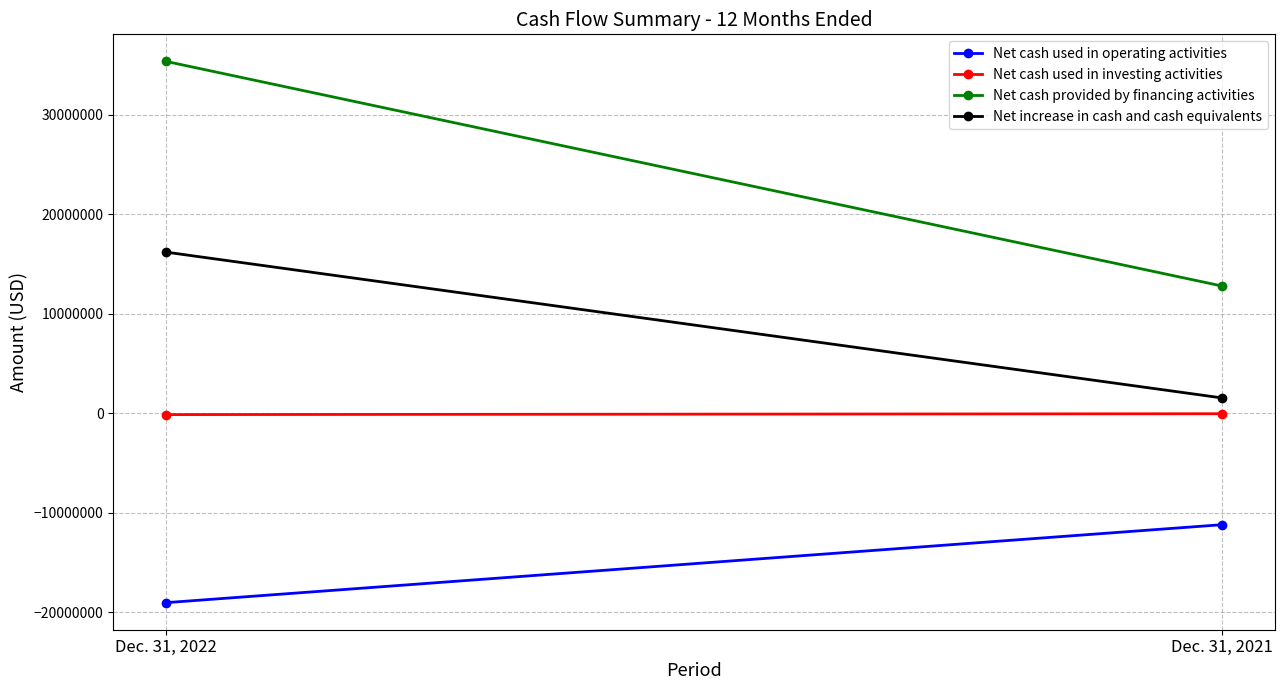

The value of Net cash used in investing activities at Dec. 31, 2021 is -68461. True or false?

False